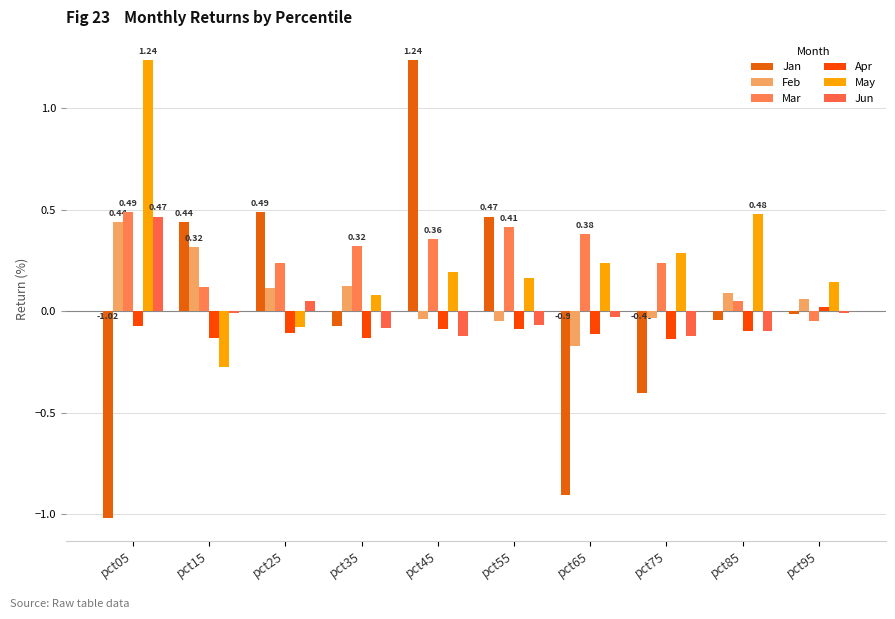

Reading left to right, list all the values displayed in this chart.

Jan: pct05=-1.0	pct15=0.4	pct25=0.5	pct35=-0.1	pct45=1.2	pct55=0.5	pct65=-0.9	pct75=-0.4	pct85=-0.0	pct95=-0.0
Feb: pct05=0.4	pct15=0.3	pct25=0.1	pct35=0.1	pct45=-0.0	pct55=-0.0	pct65=-0.2	pct75=-0.0	pct85=0.1	pct95=0.1
Mar: pct05=0.5	pct15=0.1	pct25=0.2	pct35=0.3	pct45=0.4	pct55=0.4	pct65=0.4	pct75=0.2	pct85=0.1	pct95=-0.0
Apr: pct05=-0.1	pct15=-0.1	pct25=-0.1	pct35=-0.1	pct45=-0.1	pct55=-0.1	pct65=-0.1	pct75=-0.1	pct85=-0.1	pct95=0.0
May: pct05=1.2	pct15=-0.3	pct25=-0.1	pct35=0.1	pct45=0.2	pct55=0.2	pct65=0.2	pct75=0.3	pct85=0.5	pct95=0.1
Jun: pct05=0.5	pct15=-0.0	pct25=0.1	pct35=-0.1	pct45=-0.1	pct55=-0.1	pct65=-0.0	pct75=-0.1	pct85=-0.1	pct95=-0.0